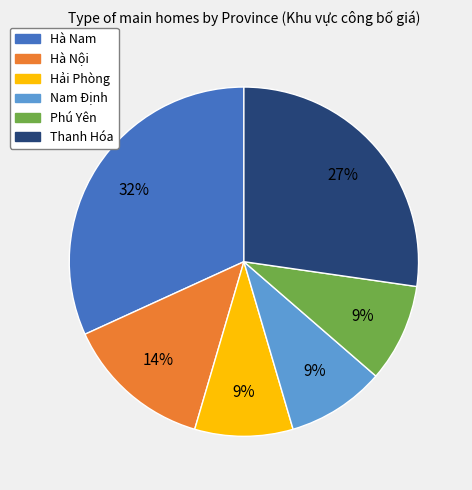

To the nearest percent, what portion does Hà Nội represent?

14%